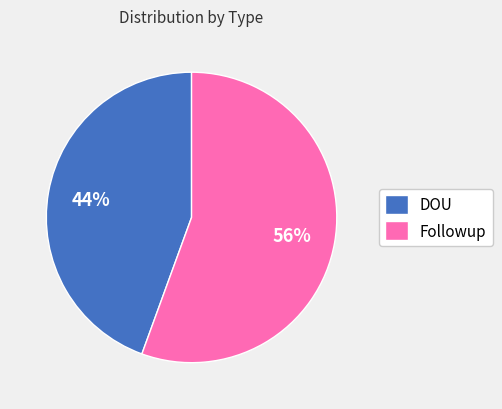

To the nearest percent, what is the average slice percentage?

50%